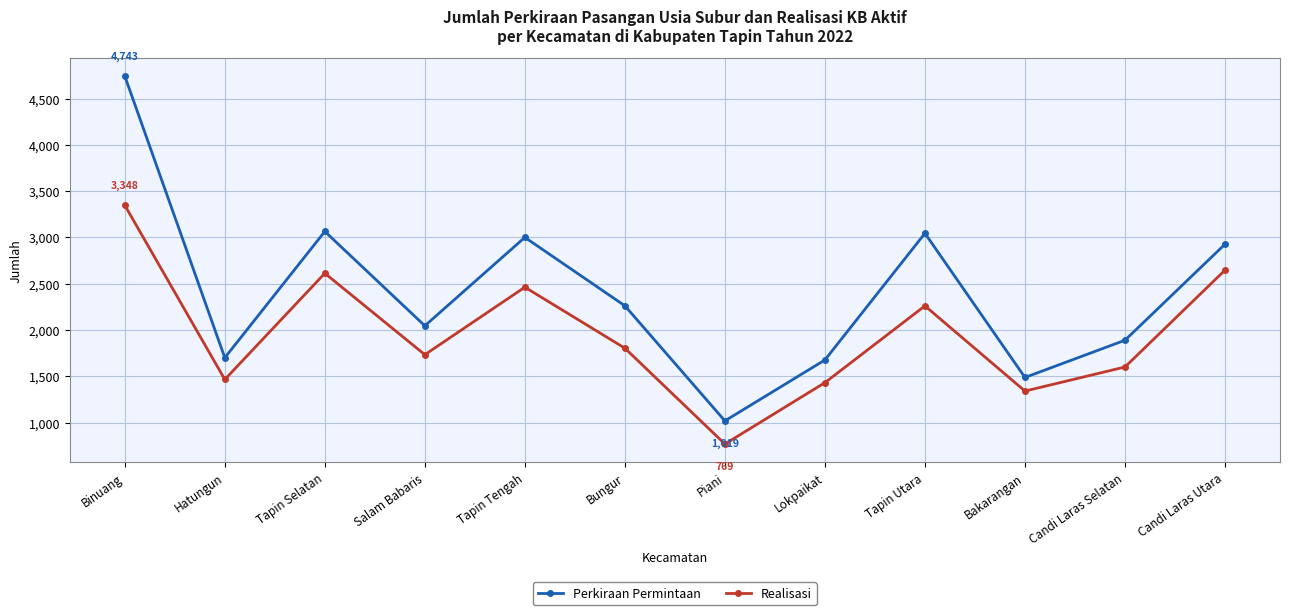

Which series changed the most between Salam Babaris and Candi Laras Utara?

Realisasi